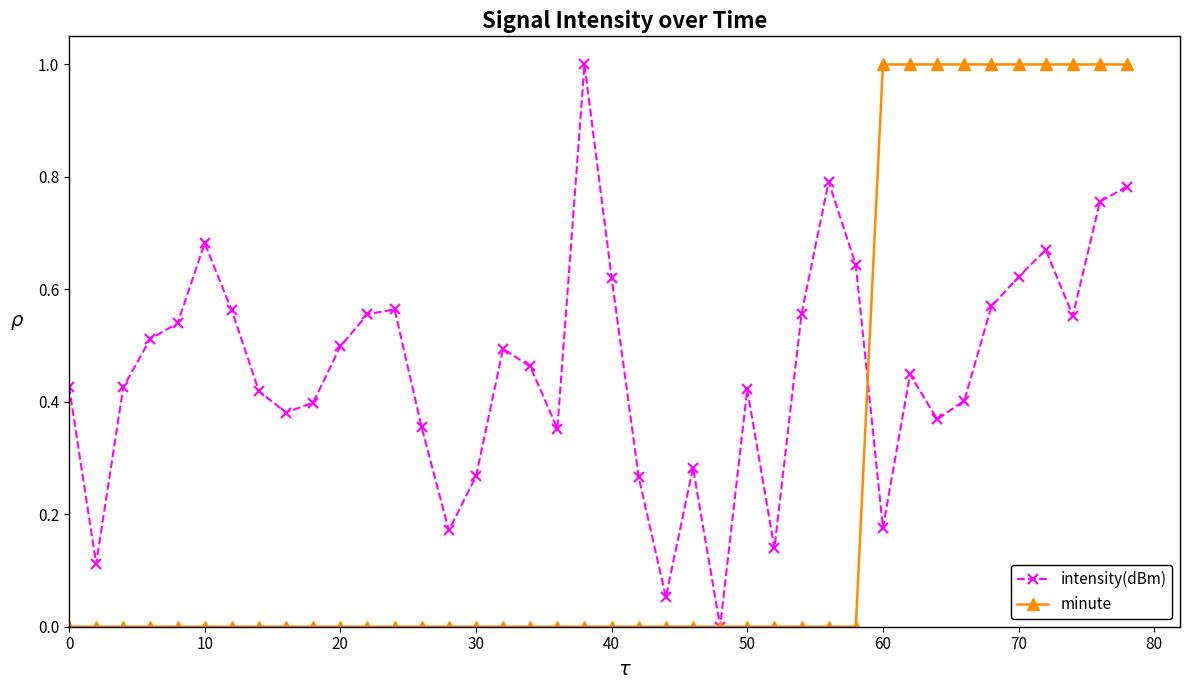

What is the greatest value displayed?

1.0